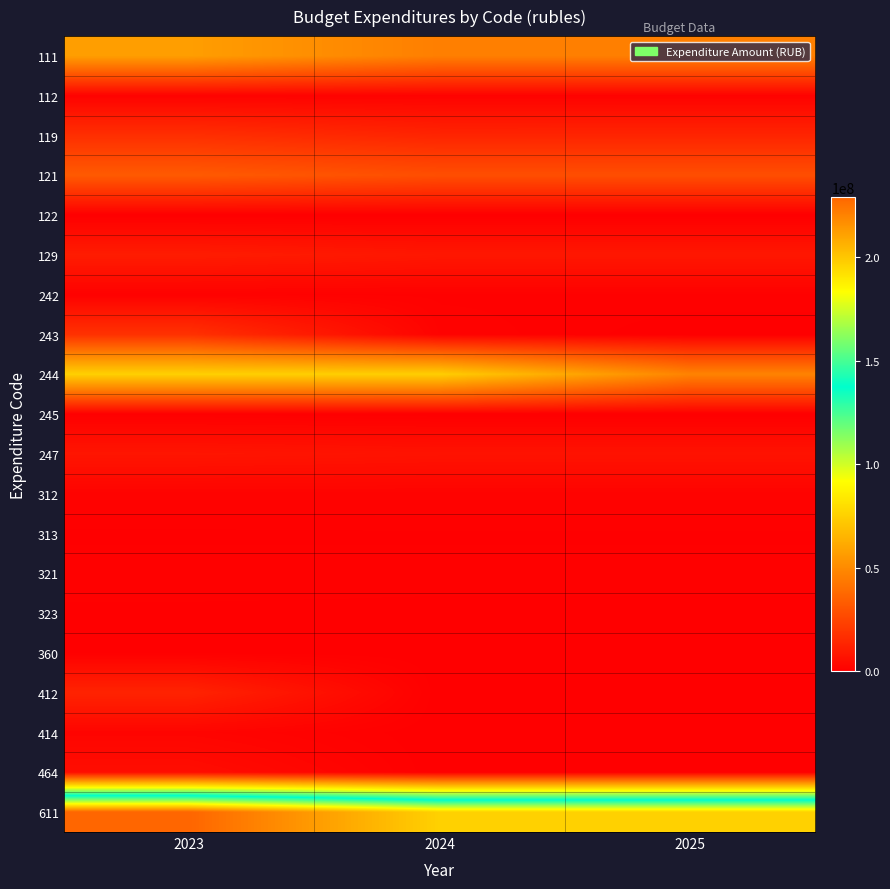

At 2023, list the series in order from smallest to largest.

122, 245, 360, 313, 323, 321, 242, 112, 312, 414, 464, 247, 129, 412, 119, 243, 121, 111, 244, 611